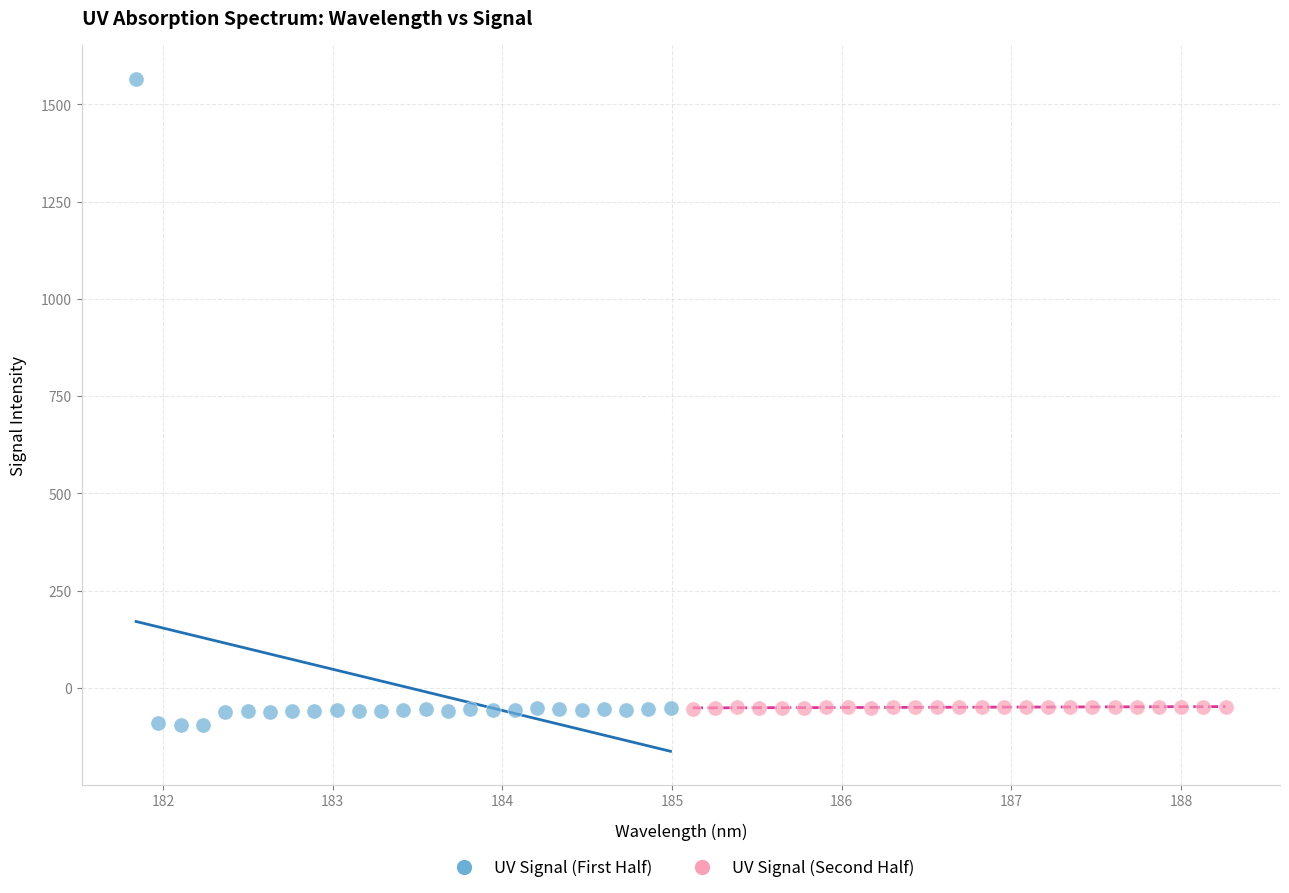

Which series has the widest spread of Y values?

UV Signal (First Half)